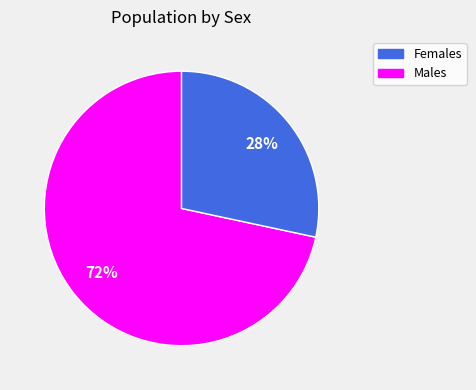

Does any single category account for the majority?

Yes